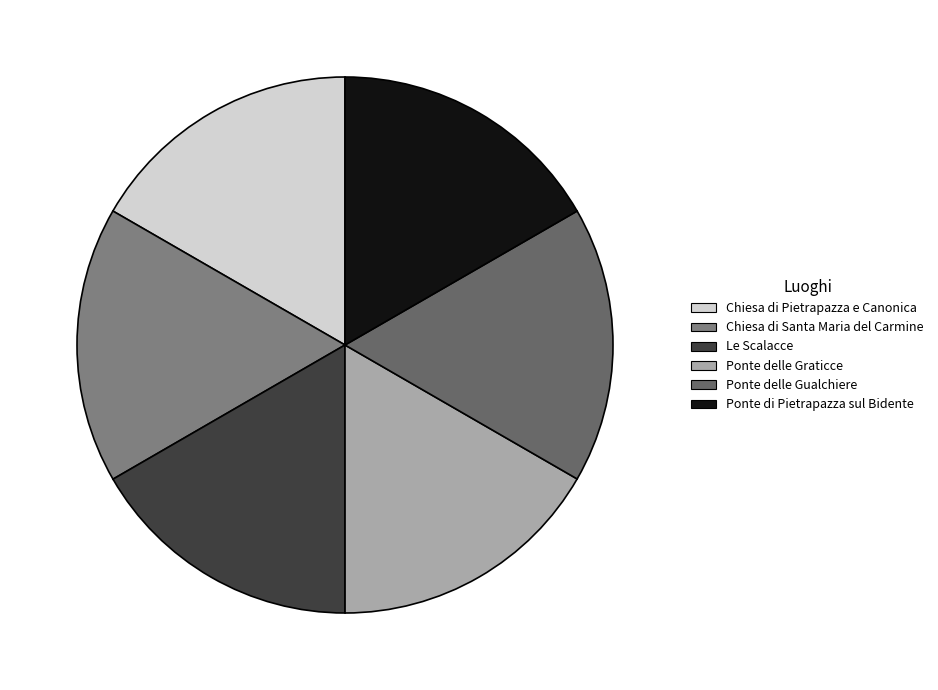

How many slices are in this pie chart?

6